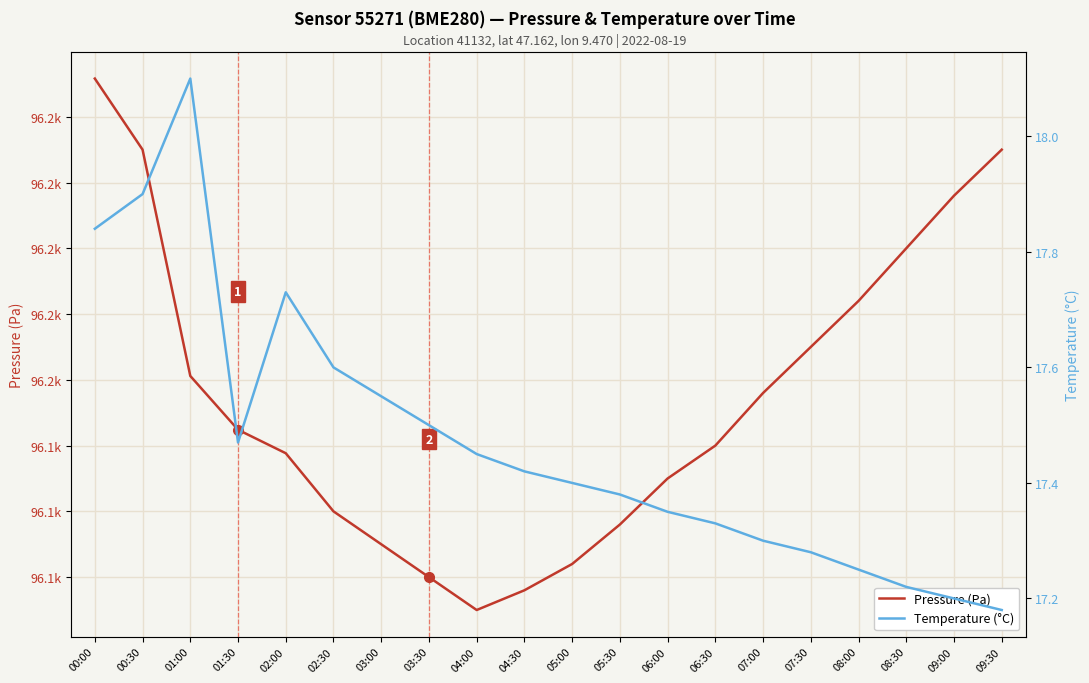

At which category is the sum across all series the highest?

00:00